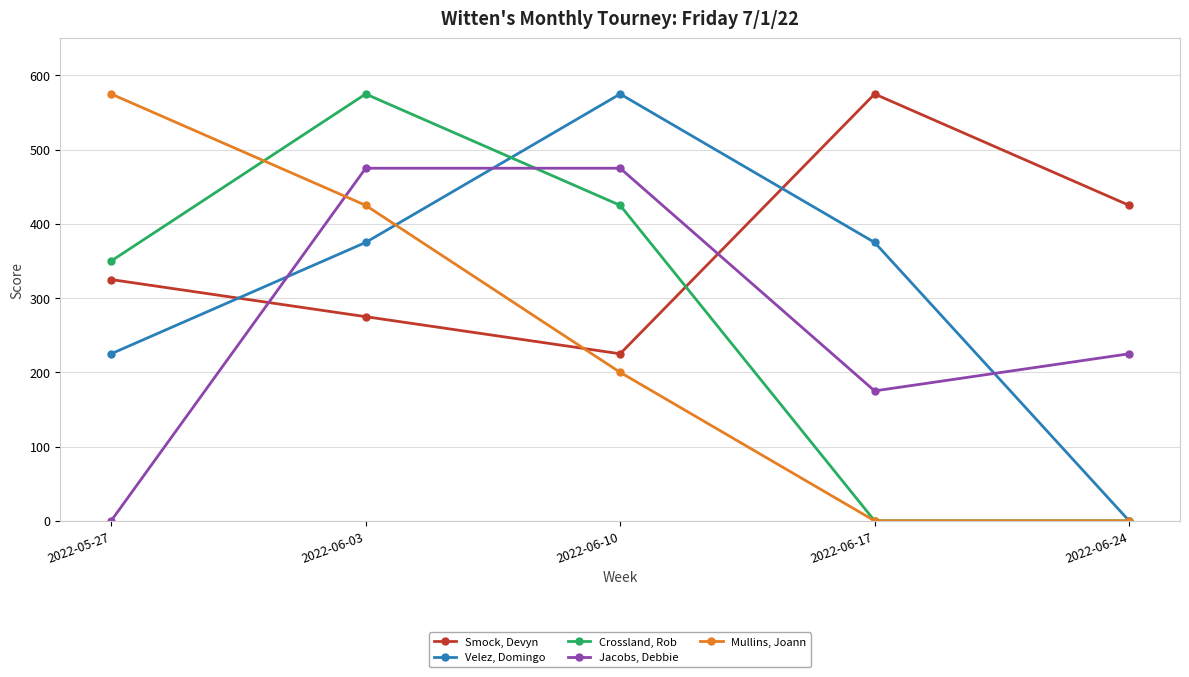

What is the label of the 5th point from the left?

2022-06-24